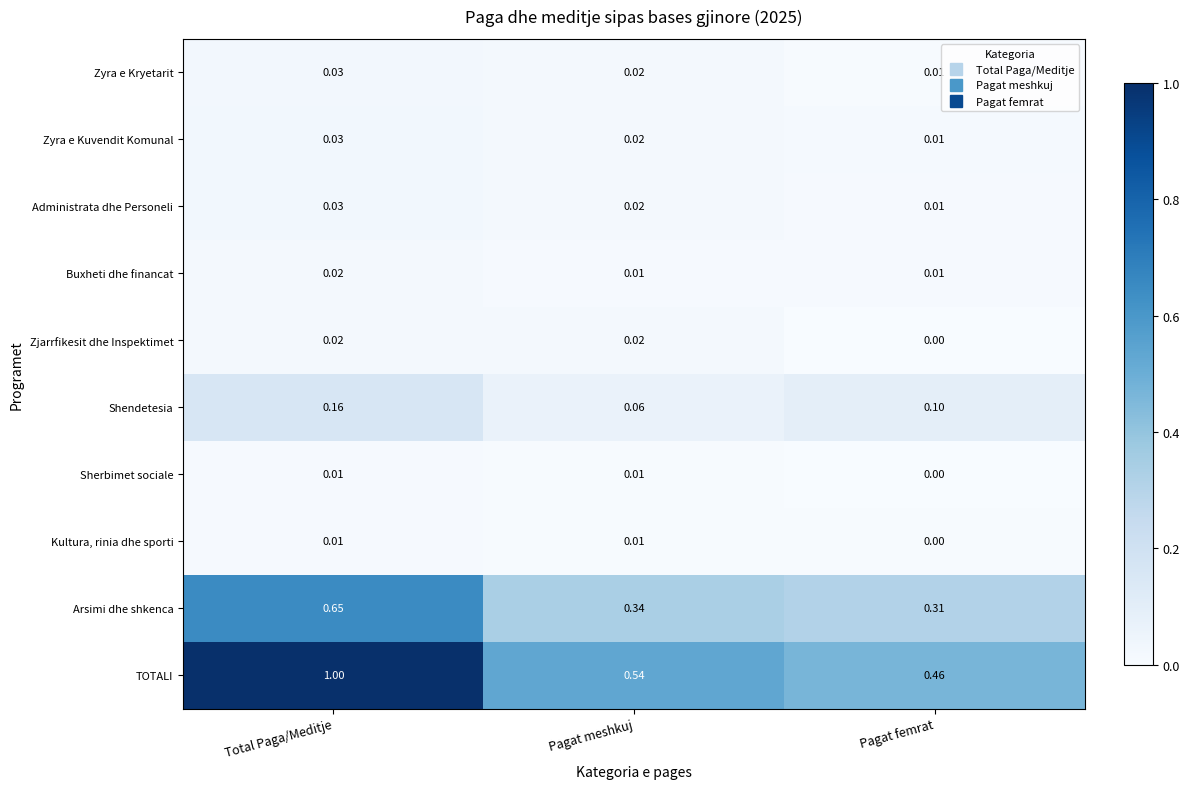

At which category is the sum across all series the highest?

Total Paga/Meditje